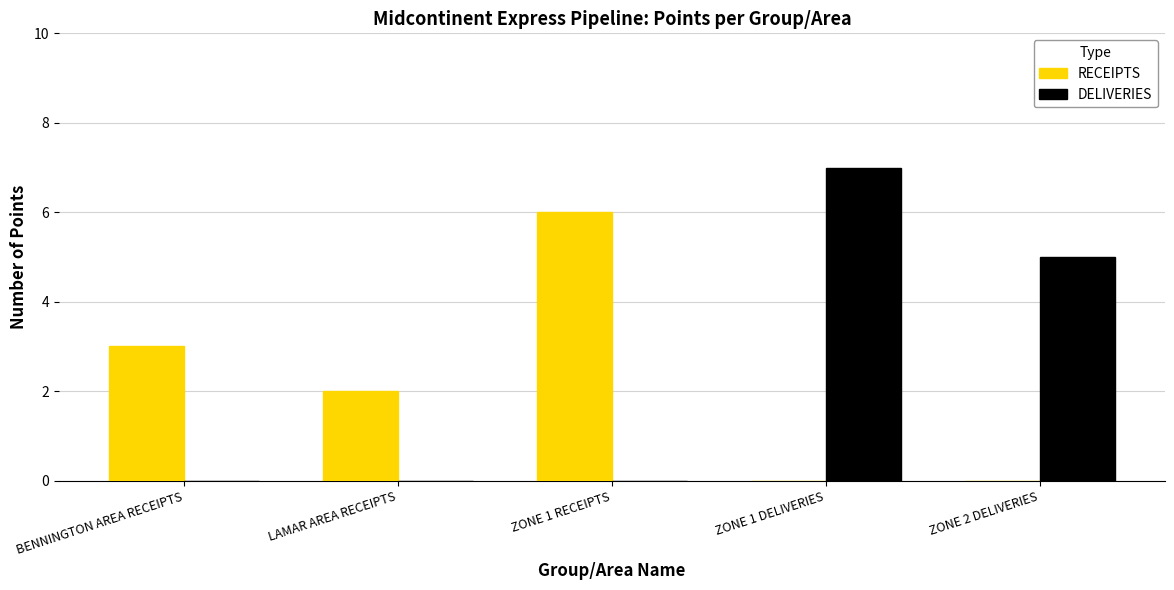

What value does the DELIVERIES series have at ZONE 2 DELIVERIES?

5